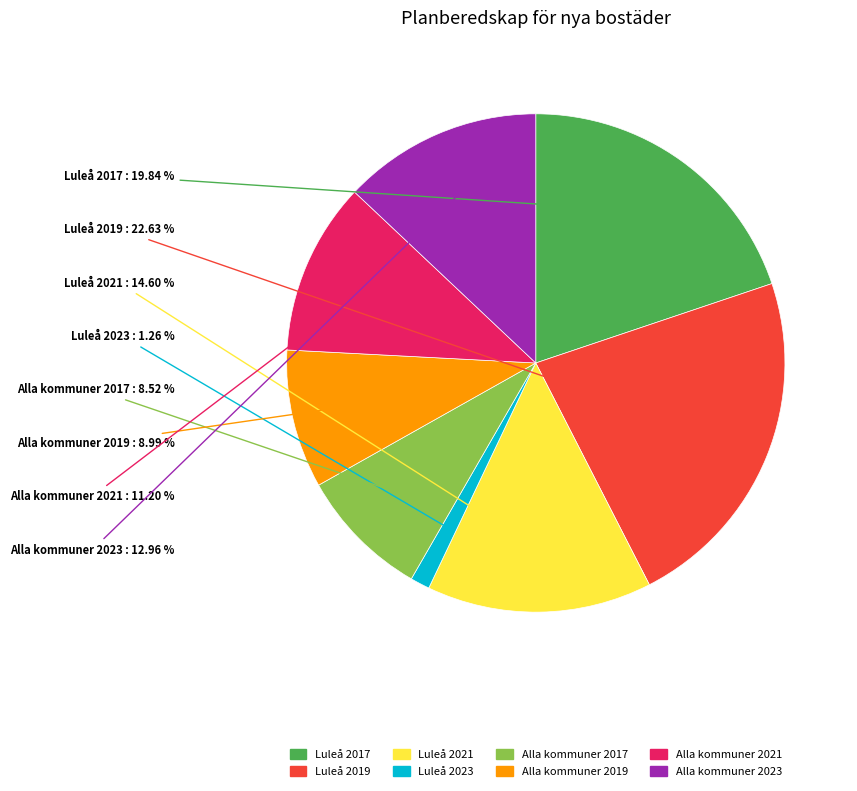

Which has a higher value, Alla kommuner 2021 or Luleå 2023?

Alla kommuner 2021